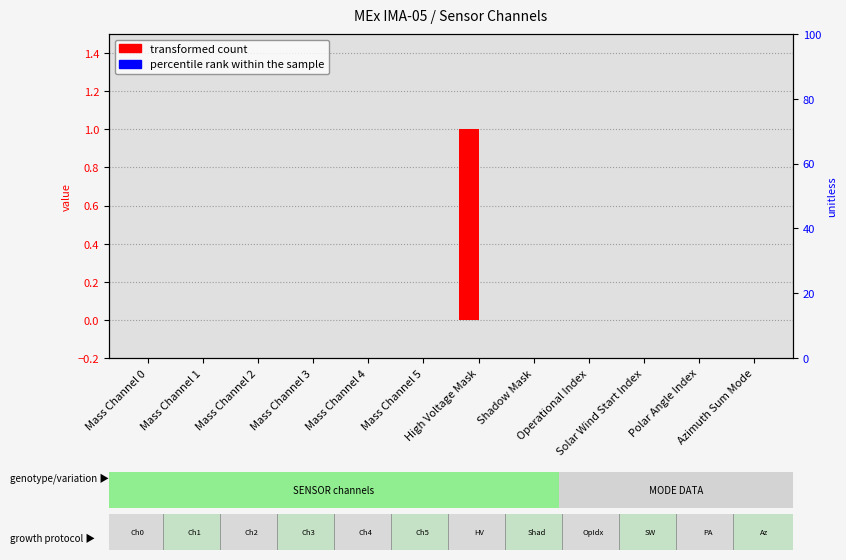

Reading left to right, what are all the values shown in this chart?

transformed count: 0	0	0	0	0	0	1	0	0	0	0	0
percentile rank within the sample: 0	0	0	0	0	0	0	0	0	0	0	0